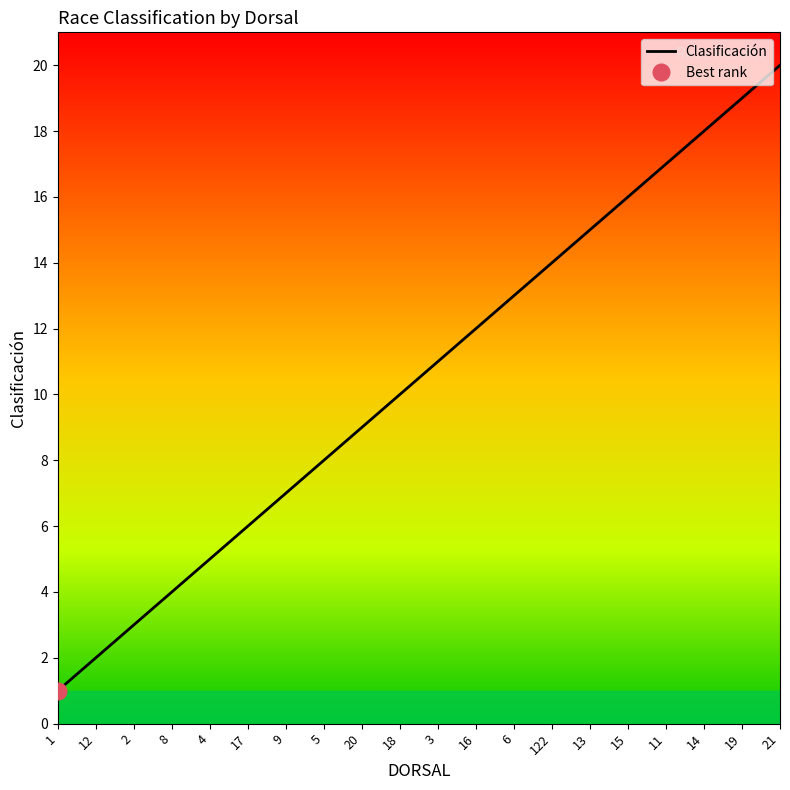

Reading left to right, extract all data points from this chart.

1	2	3	4	5	6	7	8	9	10	11	12	13	14	15	16	17	18	19	20